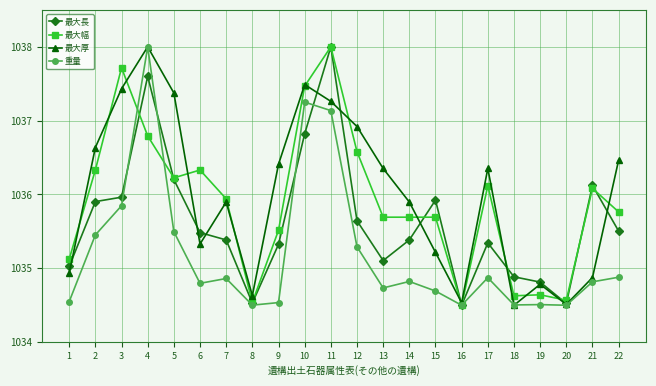

What is the highest value of the 重量 series?

1038.0